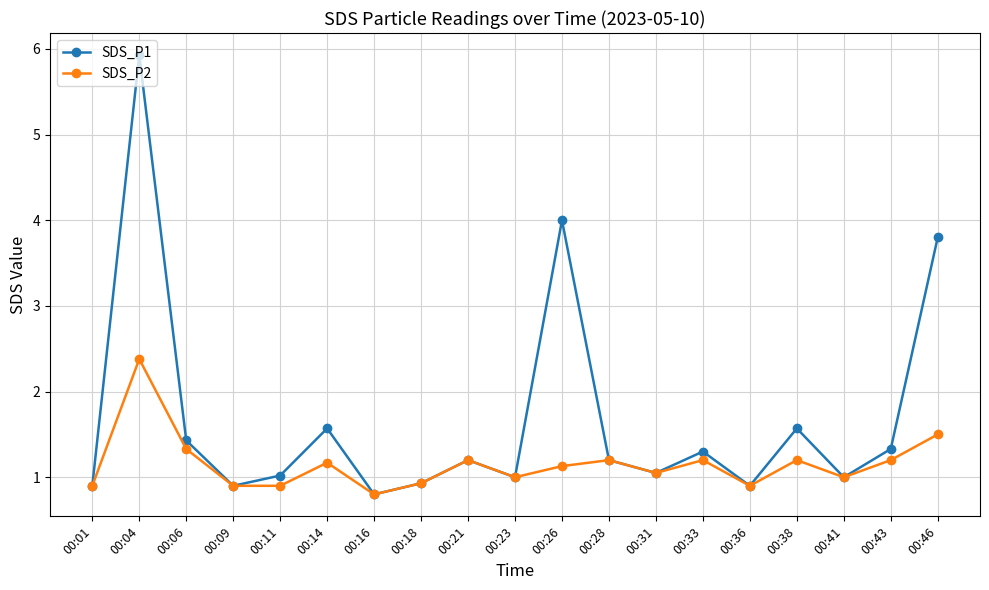

What is the difference between the maximum and minimum values in the SDS_P2 series?

1.6